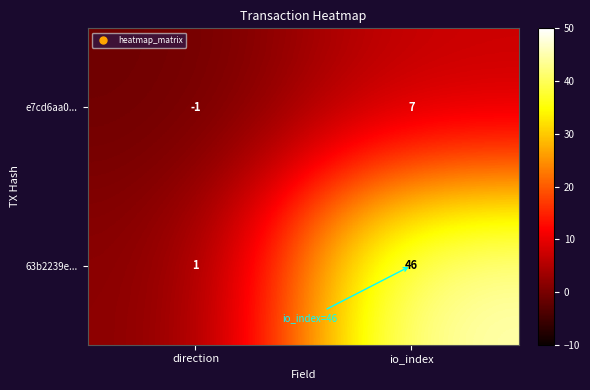

What is the difference between the 63b2239e... values at io_index and direction?

45